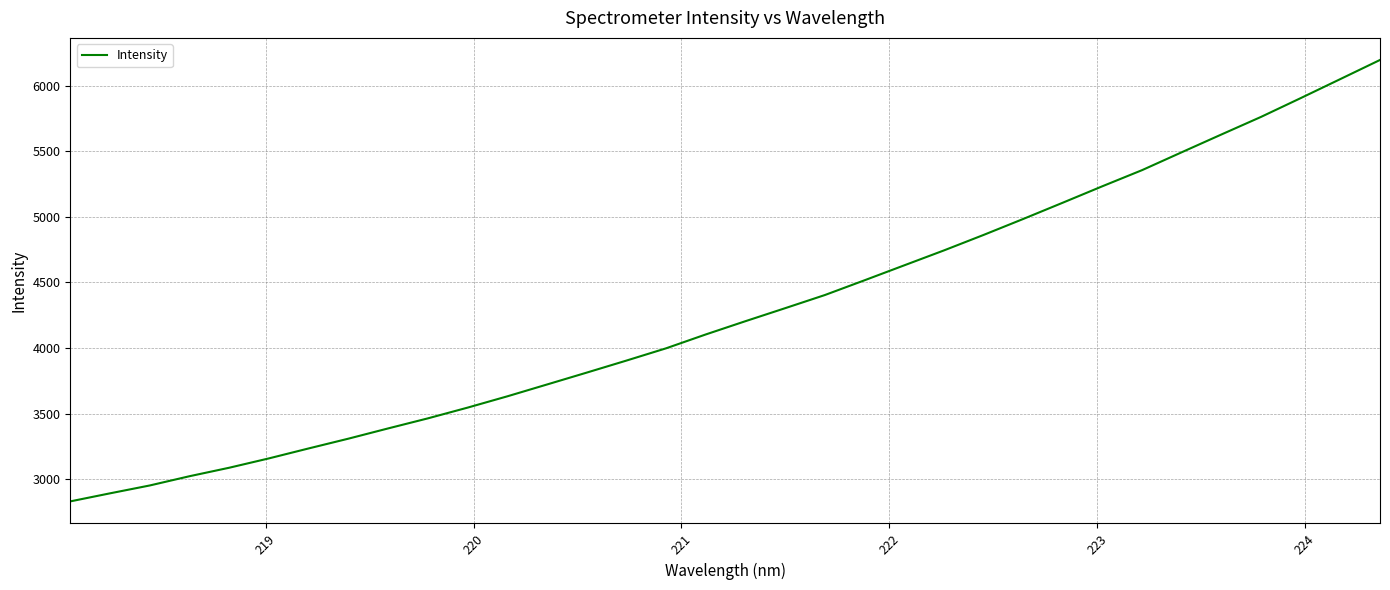

What is the minimum value shown in the chart?

2829.9